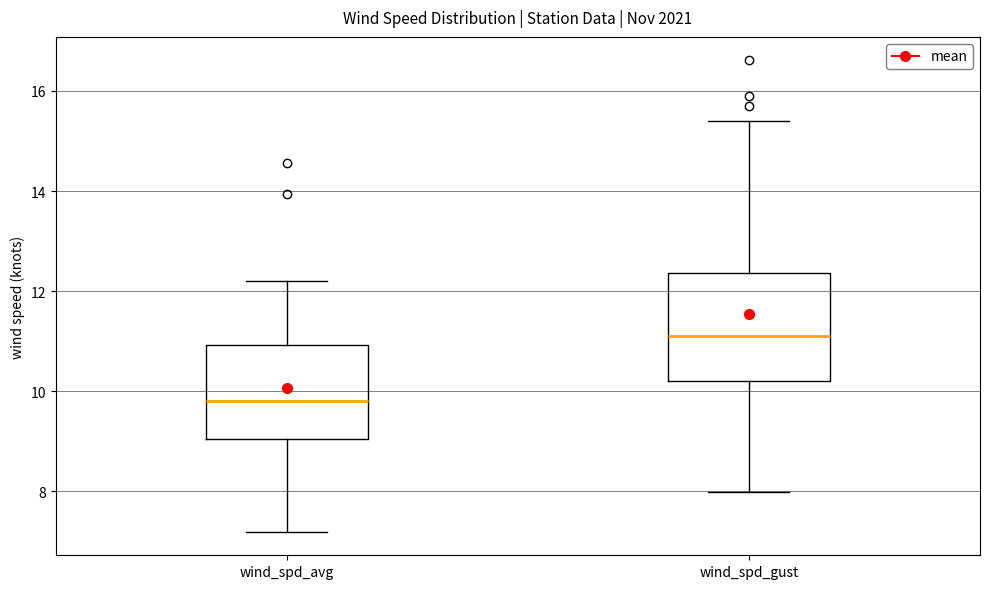

Reading left to right, read every box against the y-axis: the position of its median line, the range the box covers, and the ends of its whiskers. The values are not printed on the chart, so give them approximately, as read against the axis.

wind_spd_avg: median 9.8, box 9.0 to 11.0, whiskers 7.2 to 12.2
wind_spd_gust: median 11.0, box 10.2 to 12.4, whiskers 8.0 to 15.4